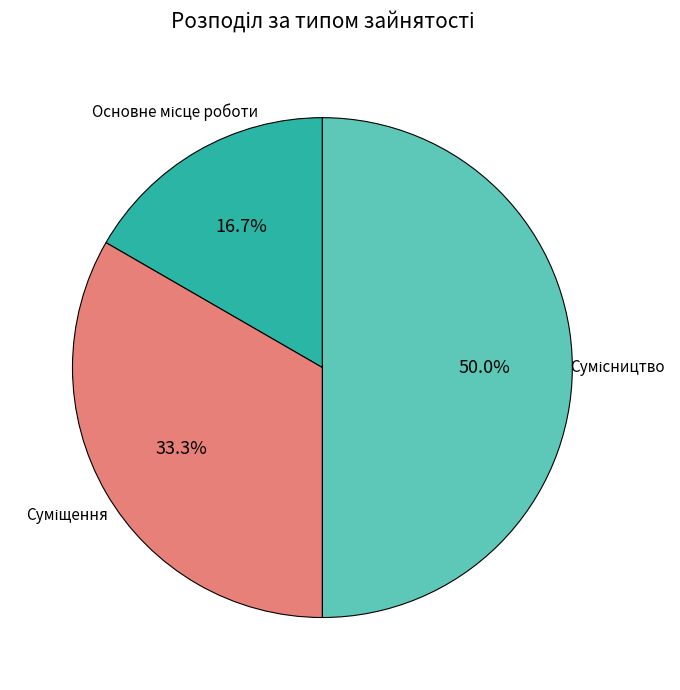

Rank the categories by value from highest to lowest.

Сумісництво, Суміщення, Основне місце роботи